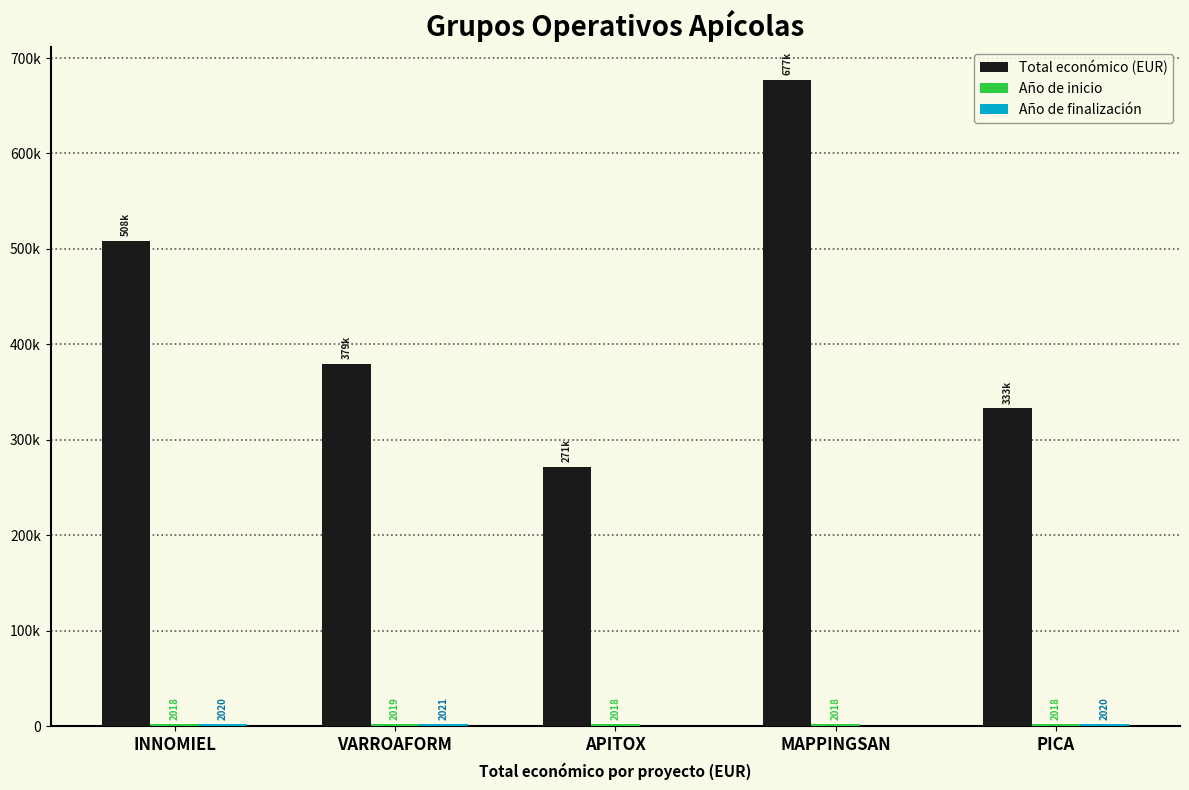

At which label does Total económico (EUR) reach its peak?

MAPPINGSAN